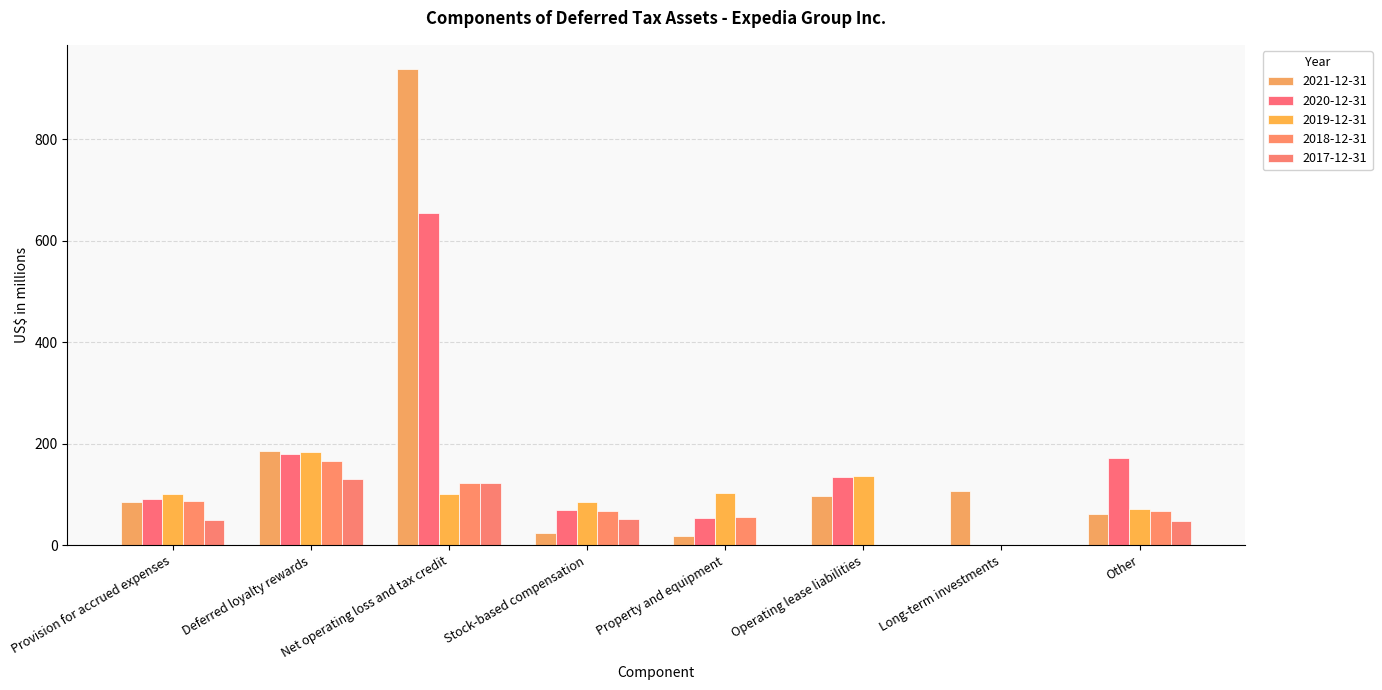

What is the label of the 7th bar from the left?

Long-term investments